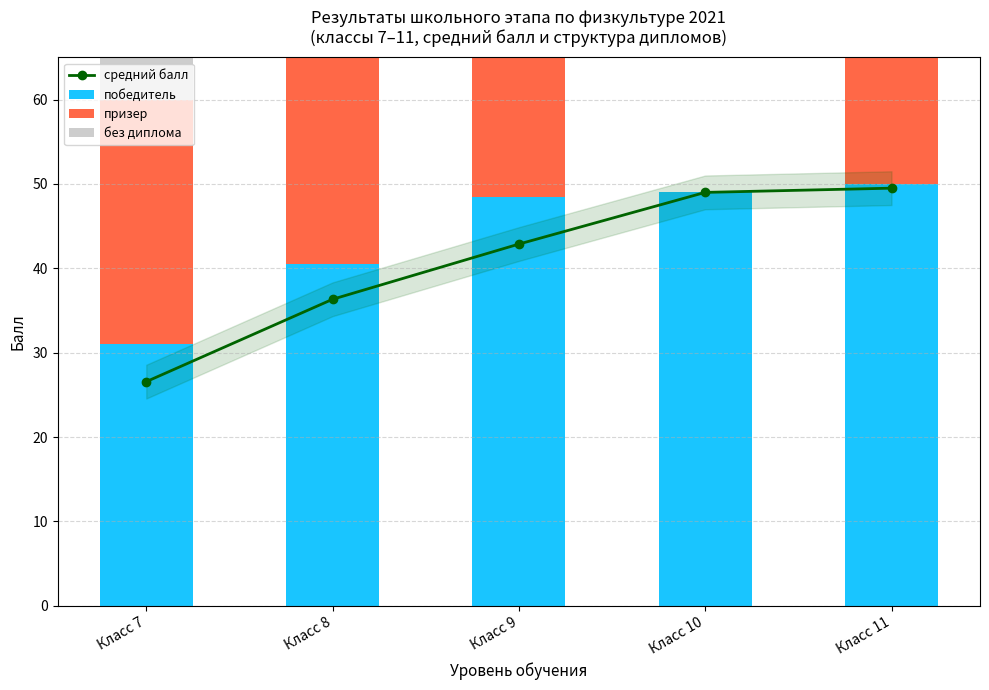

True or false: средний балл has a value of 11.7 at Класс 7.

False